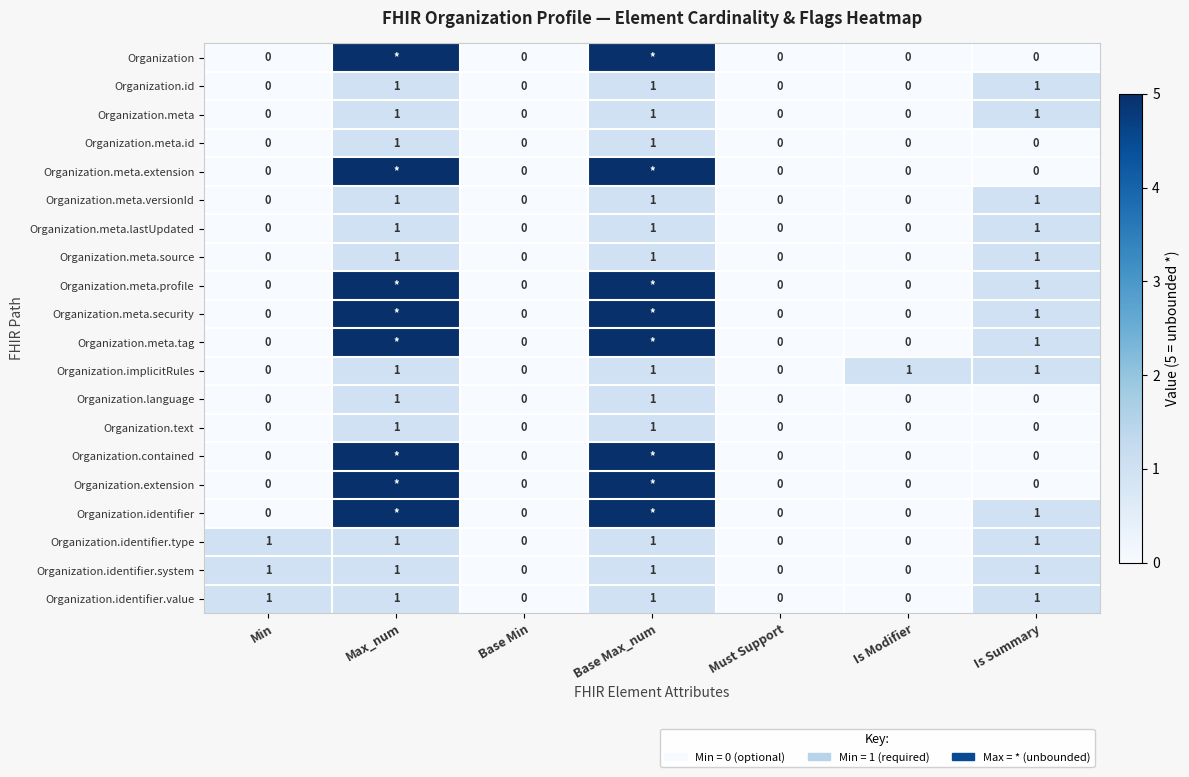

What is the sum of all Organization.identifier.type values?

4